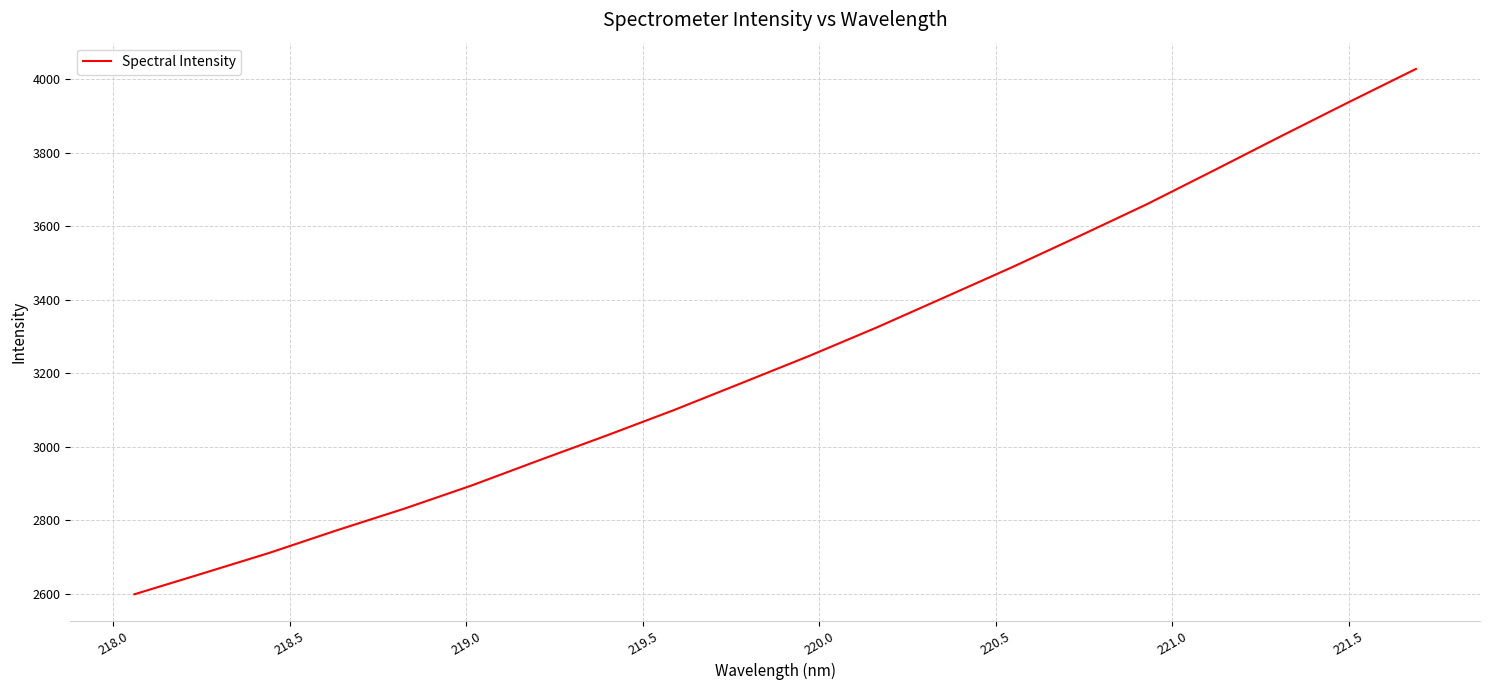

How many distinct data groups are displayed?

1